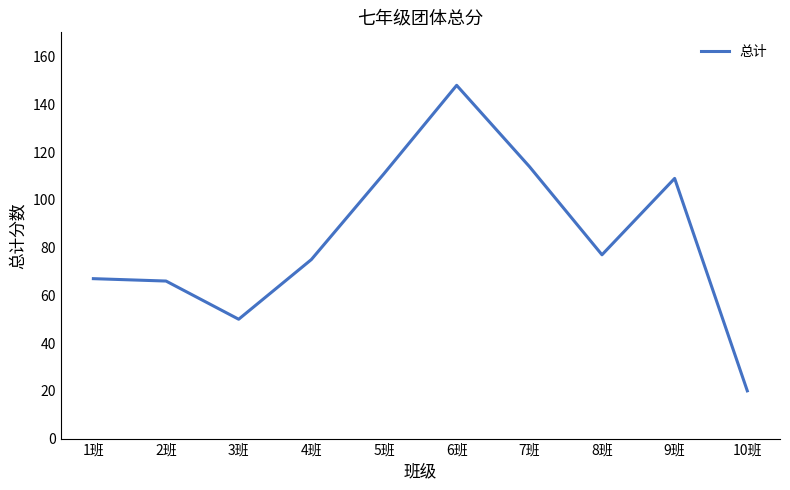

Read the value at 1班.

67